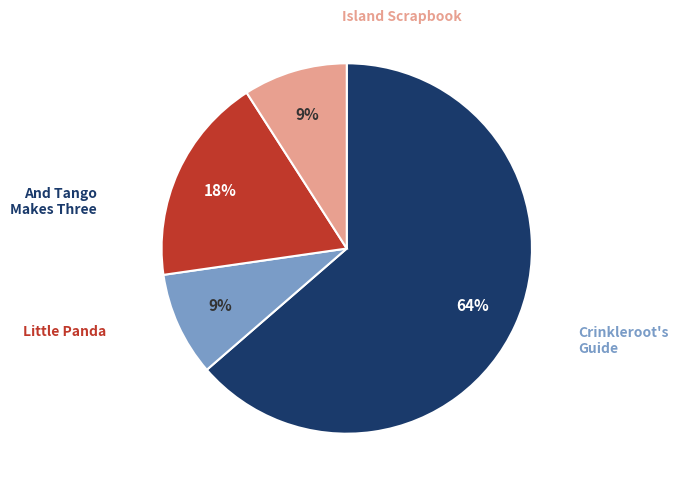

Count the number of slices in the pie.

4